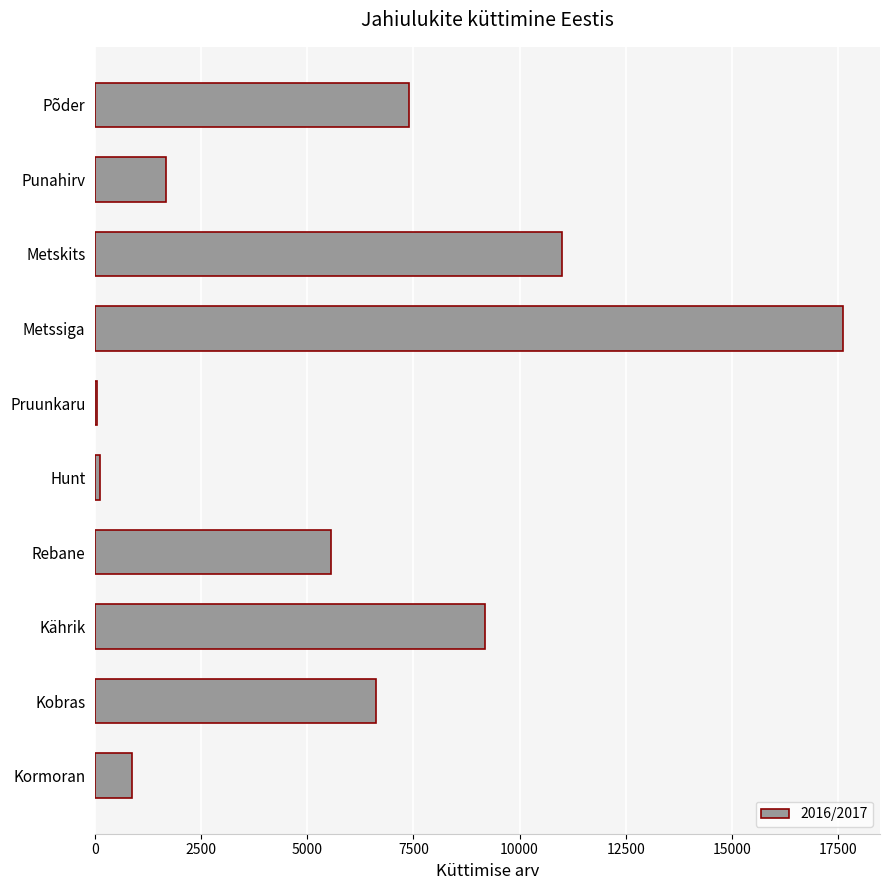

Which has a higher value, Kobras or Hunt?

Kobras